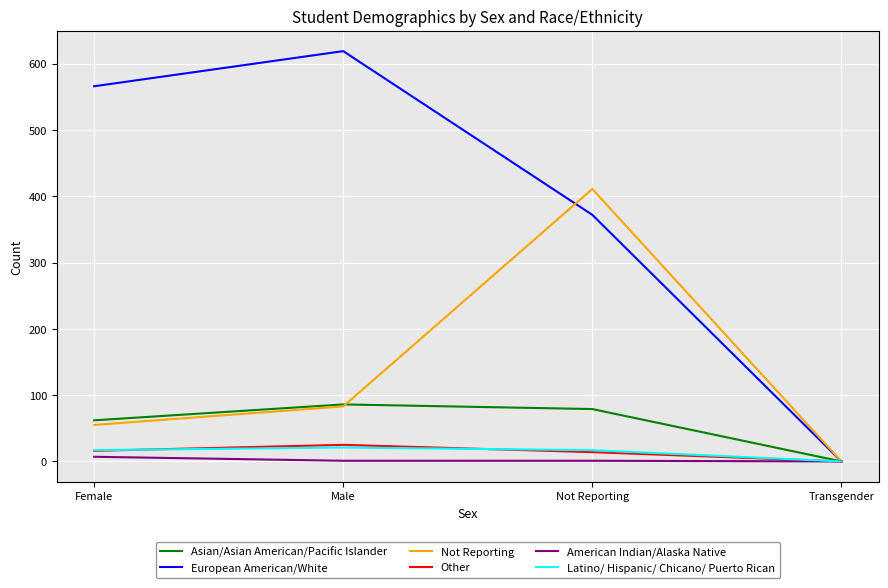

At which label does American Indian/Alaska Native first exceed 1?

Female